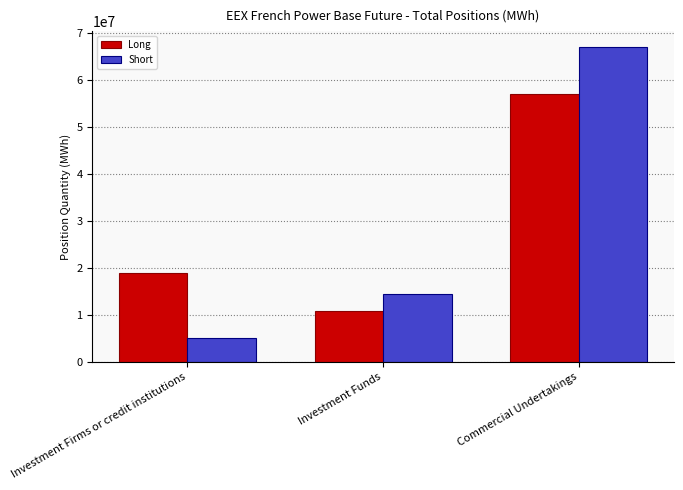

At which category is the sum across all series the highest?

Commercial Undertakings